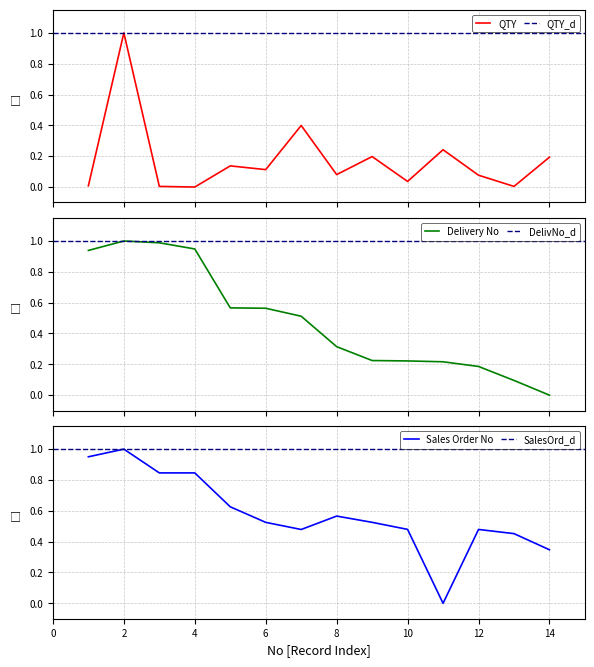

What is the maximum value for QTY?

1.0